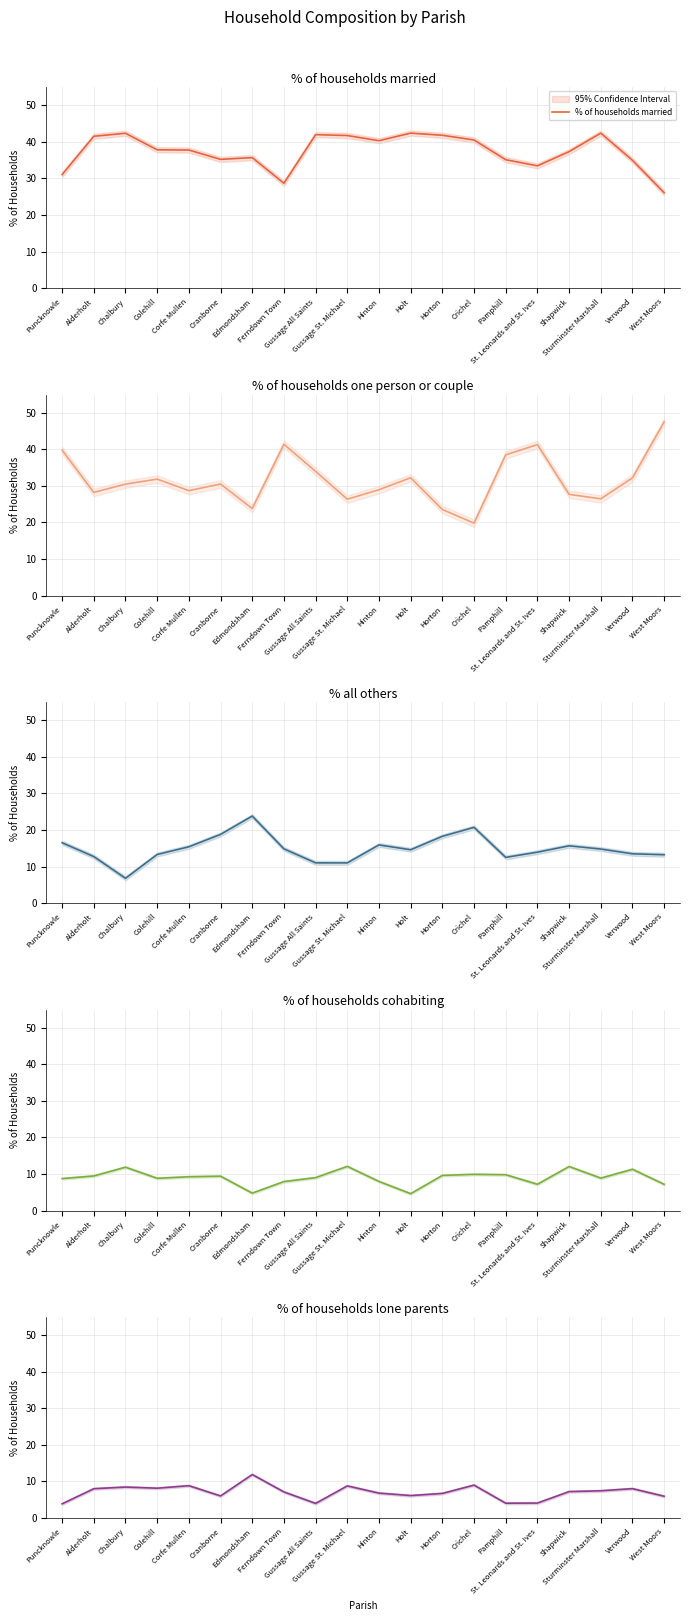

Which series has the largest total across all categories?

% of households married